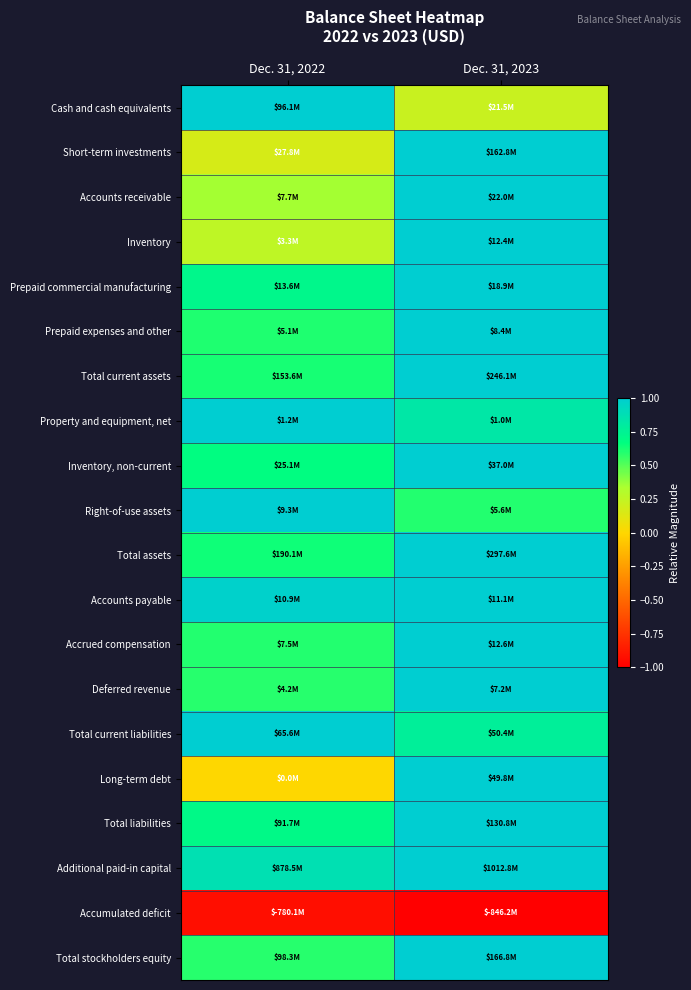

What is the greatest value displayed?

1.0